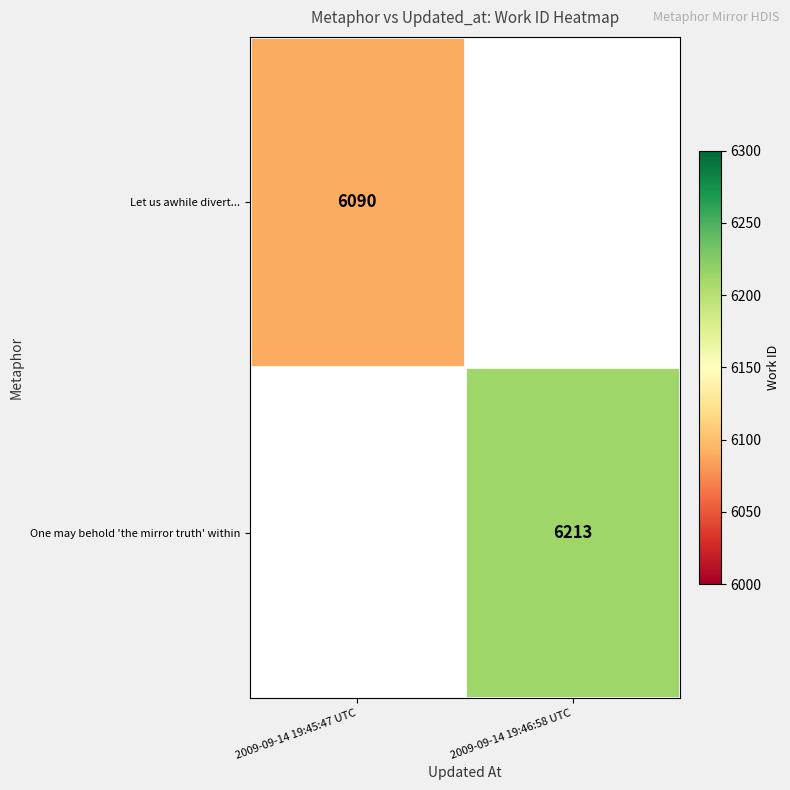

Which has a higher value, 2009-09-14 19:45:47 UTC or 2009-09-14 19:46:58 UTC?

2009-09-14 19:46:58 UTC